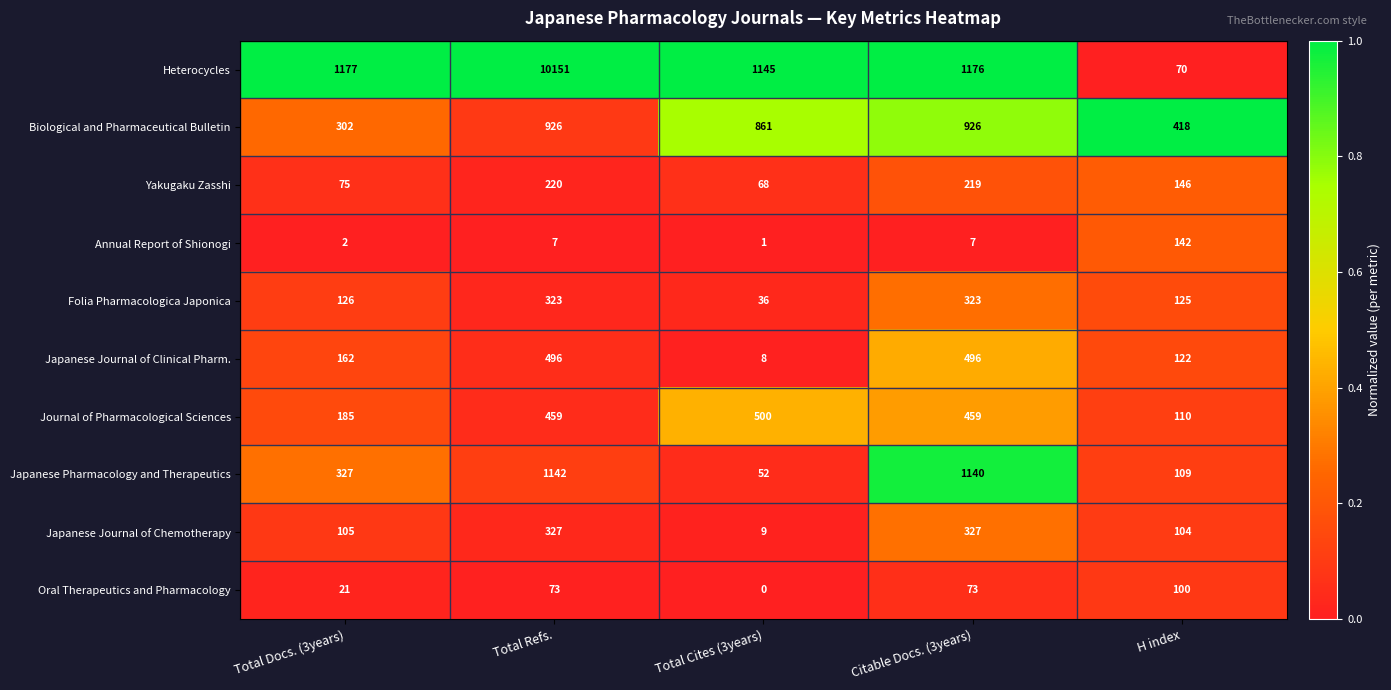

What is the spread (max minus min) of values at Total Docs. (3years)?

1175